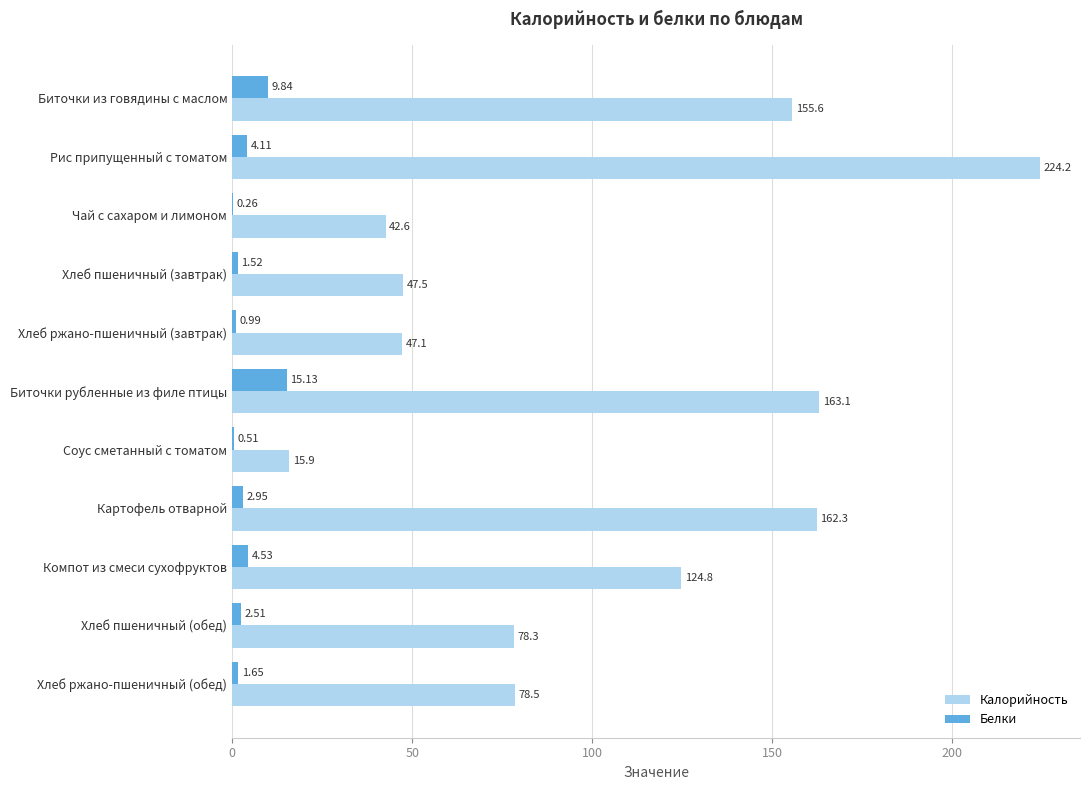

At which label does Калорийность reach its peak?

Рис припущенный с томатом